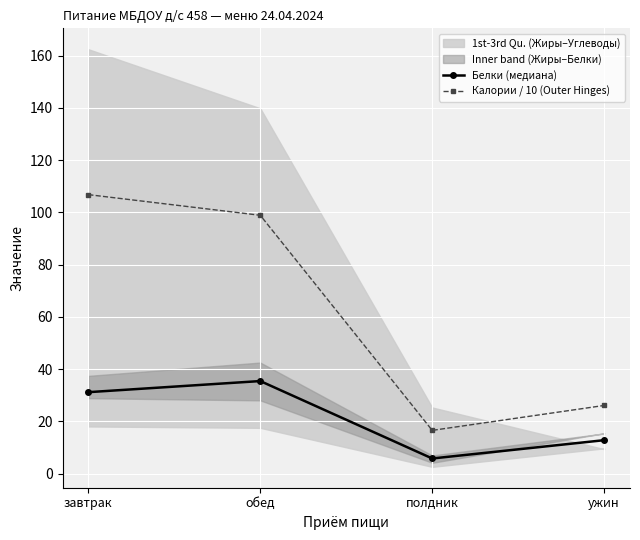

The value of Белки (медиана) at обед is 35.4. True or false?

True